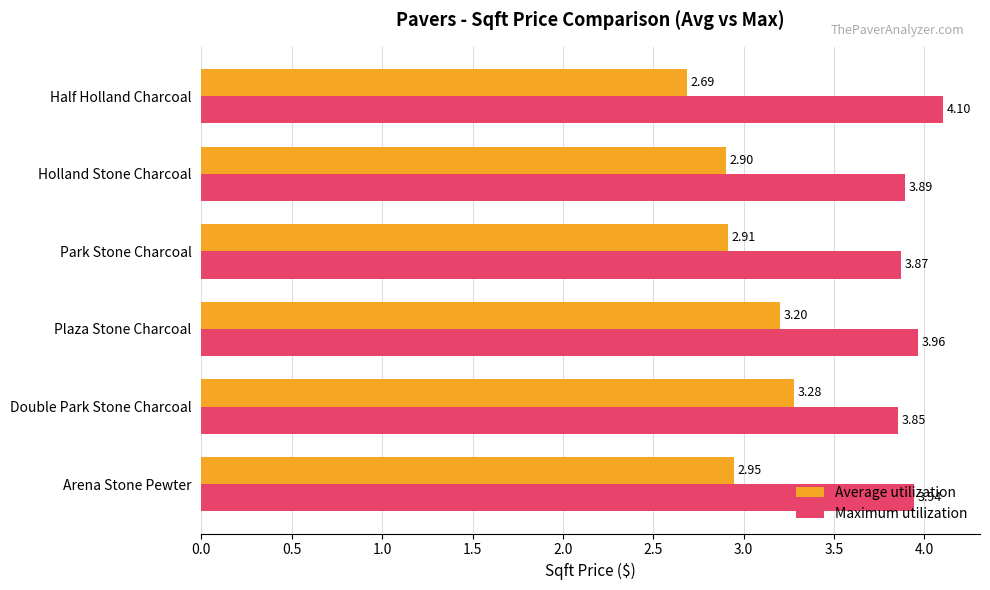

What is the difference between the maximum and second lowest values in the Average utilization series?

0.4